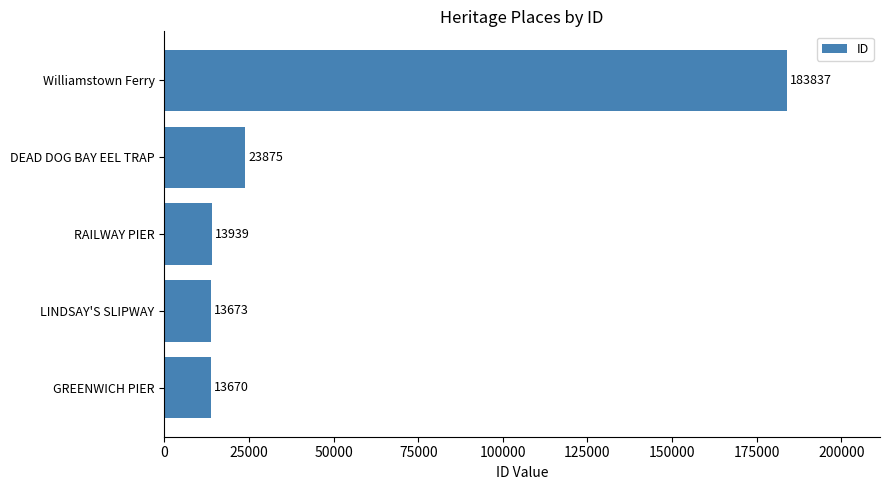

How many data points does each series have?

5